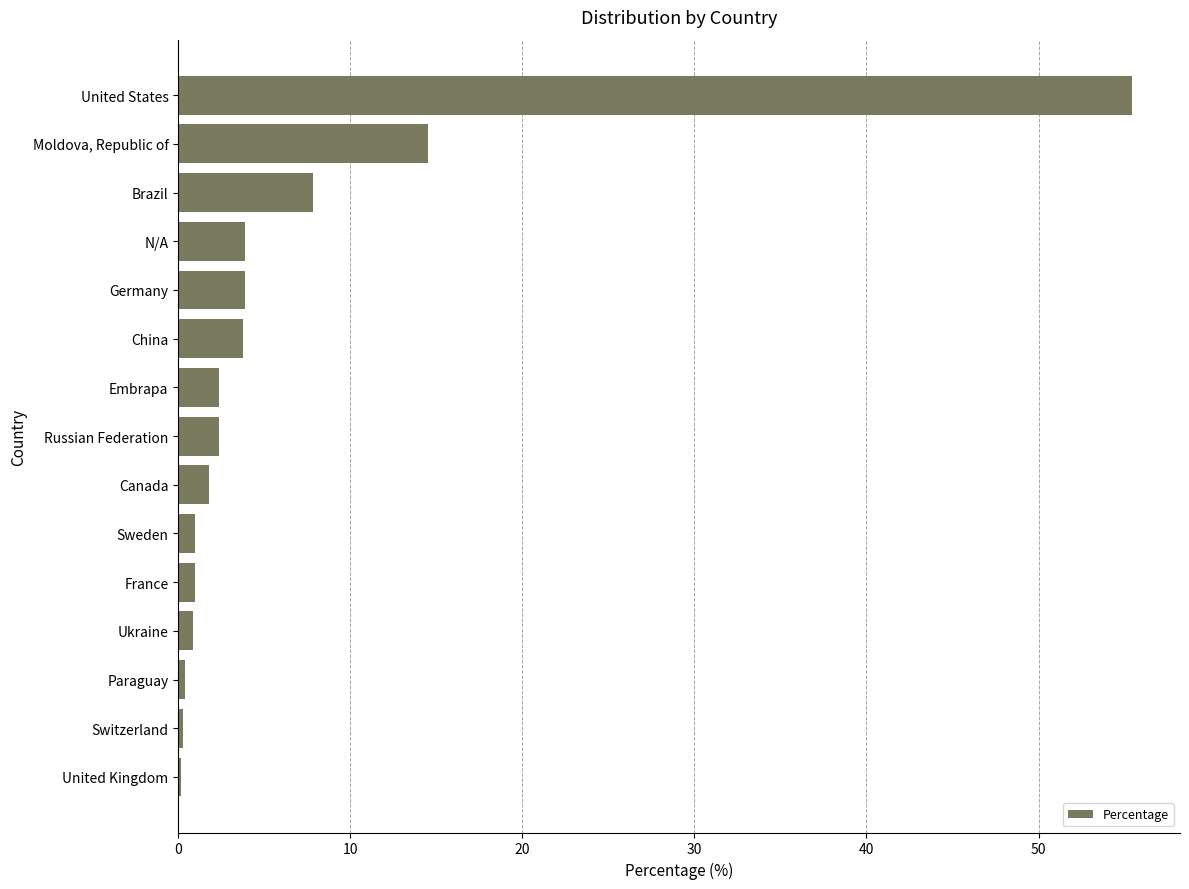

What is the average value?

6.6